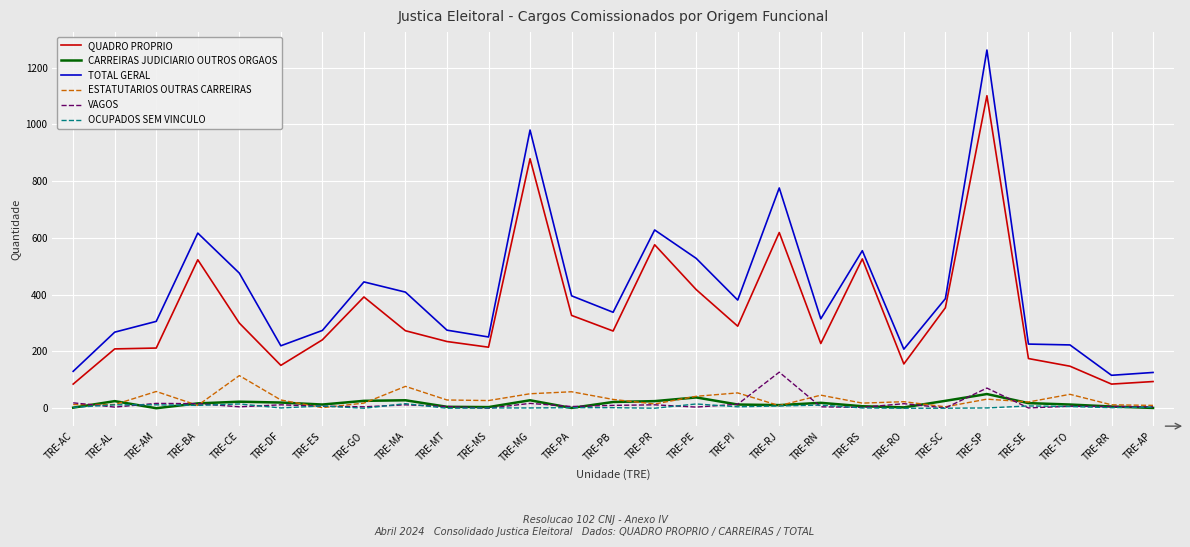

True or false: QUADRO PROPRIO and VAGOS intersect in this chart.

False